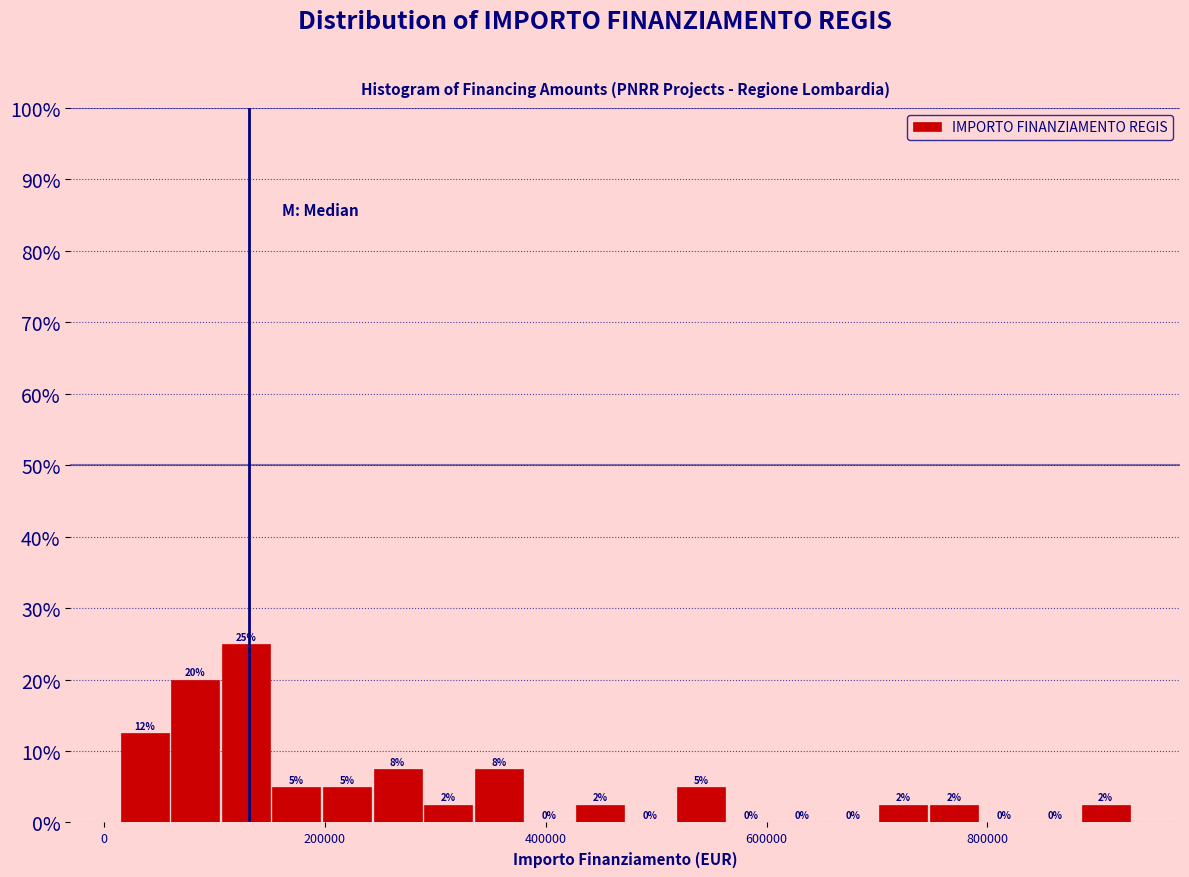

Around what value on the x-axis is the tallest bar? Give the approximate position of its centre, as read against the axis.

120000